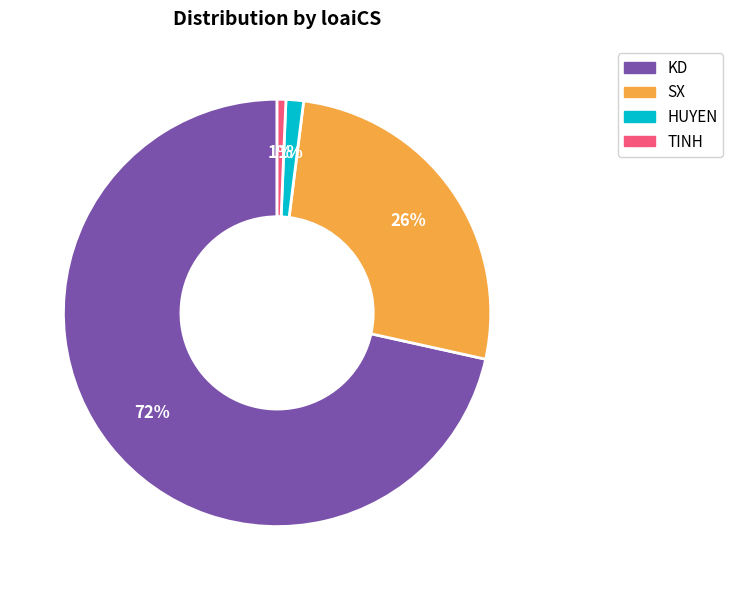

Combined, do SX and HUYEN account for over 50%?

No